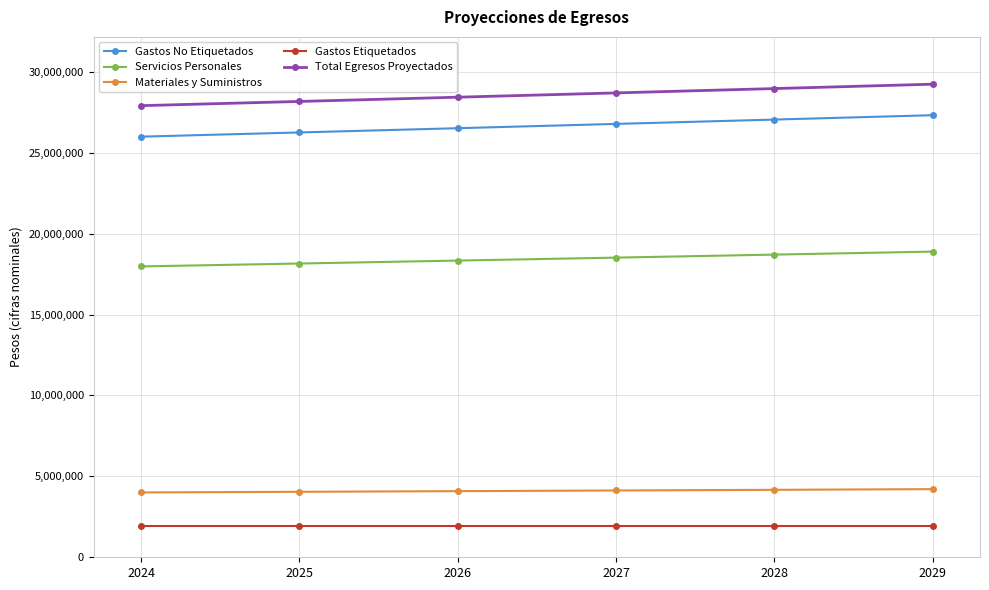

What is the minimum value for Servicios Personales?

17973449.0